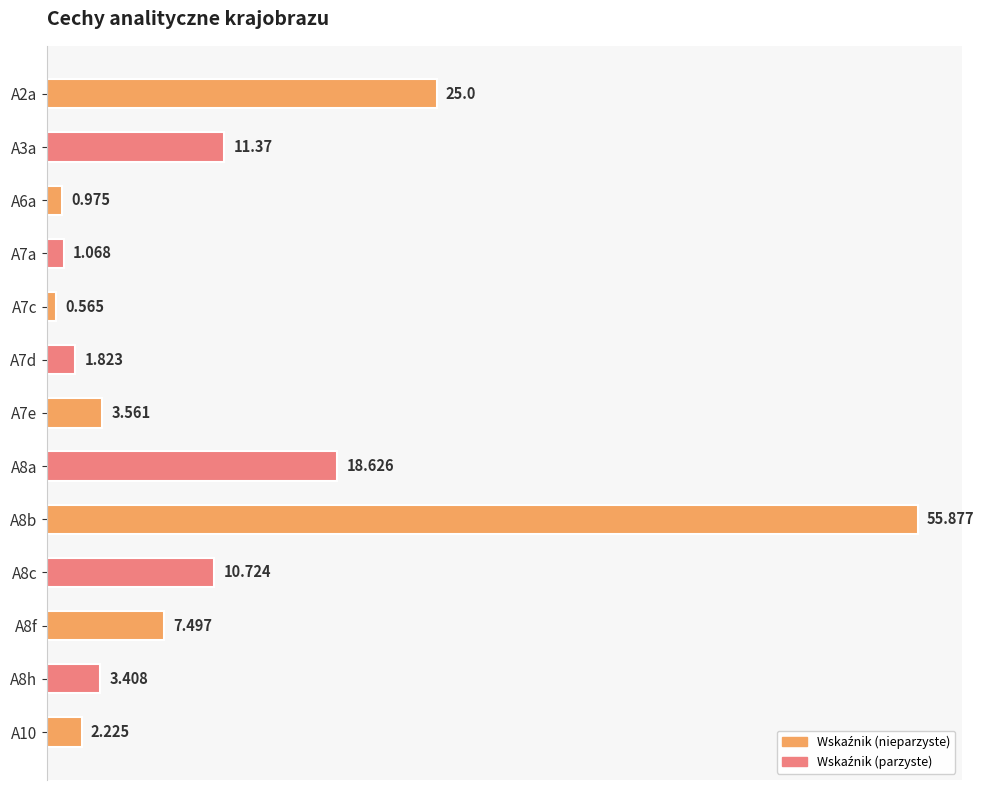

What is the average value?

11.0